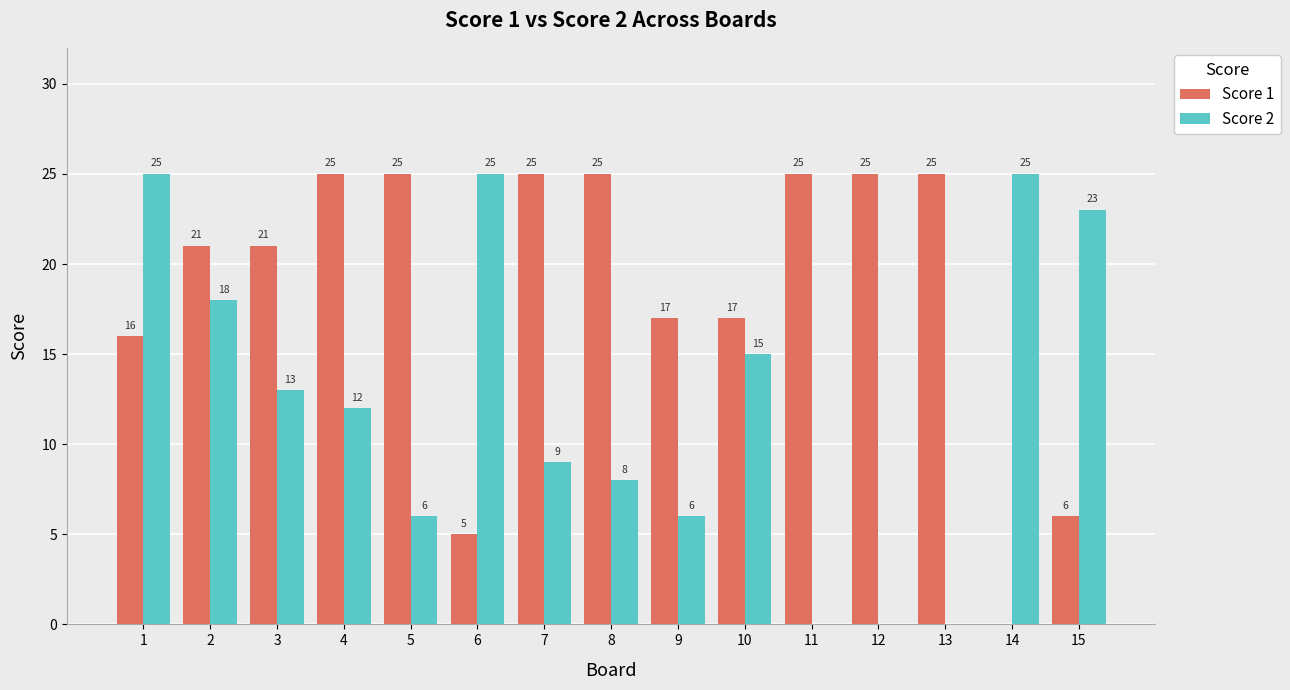

How many categories are shown in the chart?

15